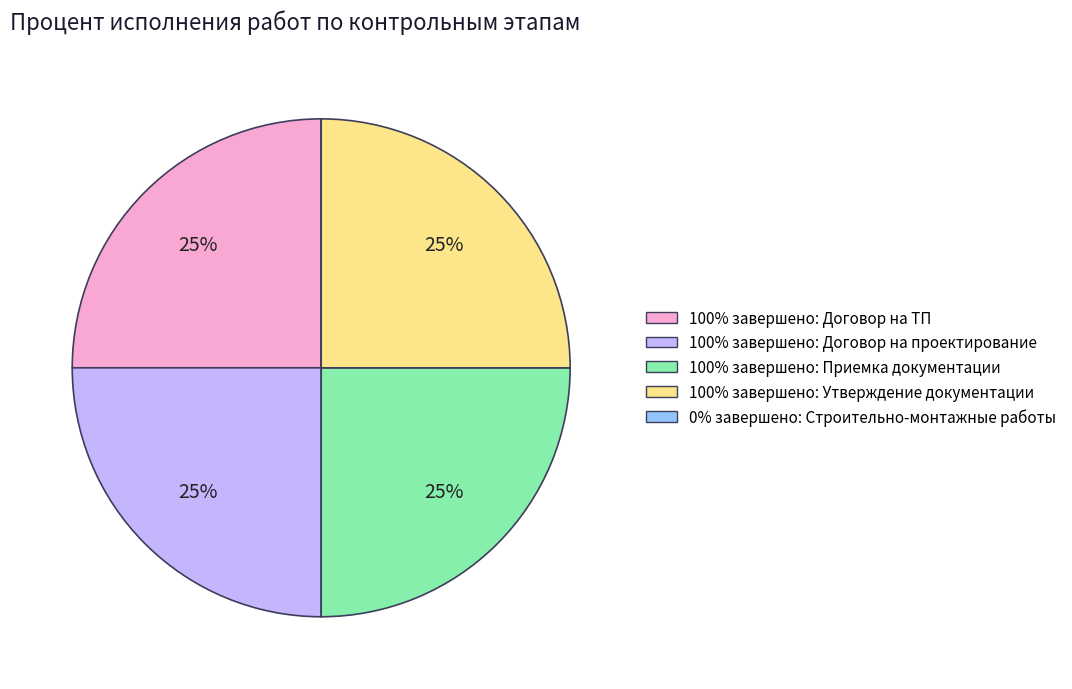

To the nearest percent, what is the average slice percentage?

20%